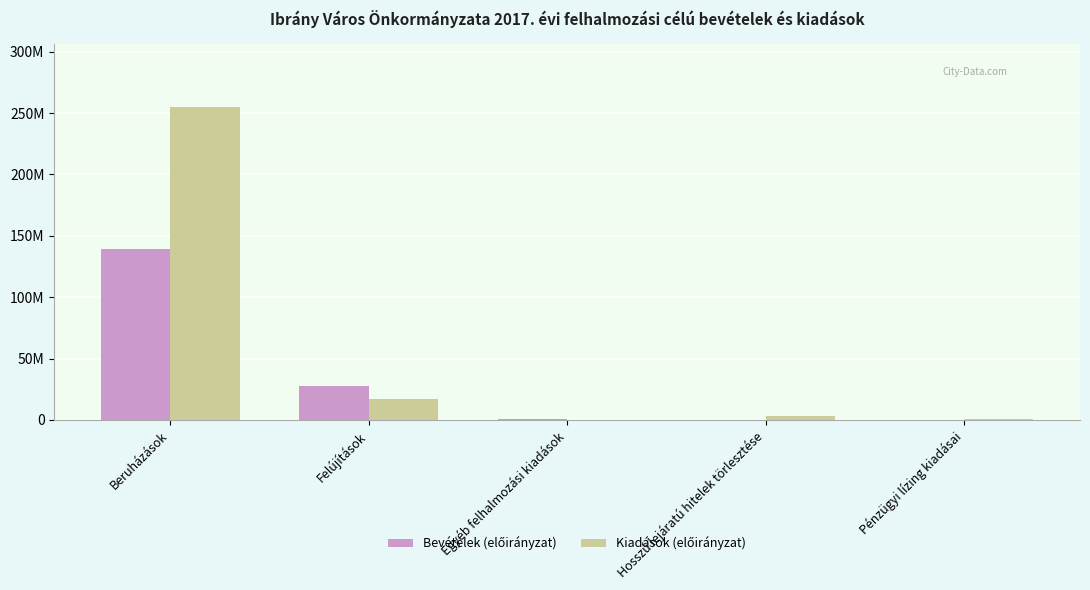

Reading left to right, what are all the values shown in this chart?

Bevételek (előirányzat): Beruházások=139531977	Felújítások=27354000	Egyéb felhalmozási kiadások=810000	Hosszú lejáratú hitelek törlesztése=0	Pénzügyi lízing kiadásai=0
Kiadások (előirányzat): Beruházások=255008023	Felújítások=16954527	Egyéb felhalmozási kiadások=0	Hosszú lejáratú hitelek törlesztése=3532000	Pénzügyi lízing kiadásai=953289